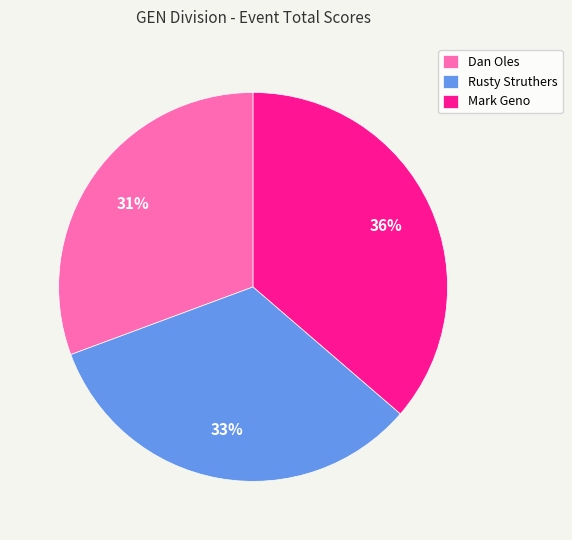

To the nearest percent, what percentage of the pie is Dan Oles?

31%